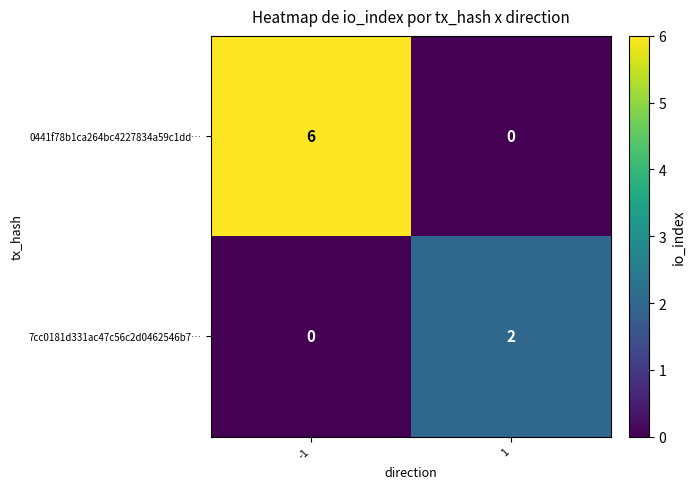

Reading left to right, transcribe all the data shown in this chart.

0441f78b1ca264bc4227834a59c1dd…: -1=6	1=0
7cc0181d331ac47c56c2d0462546b7…: -1=0	1=2